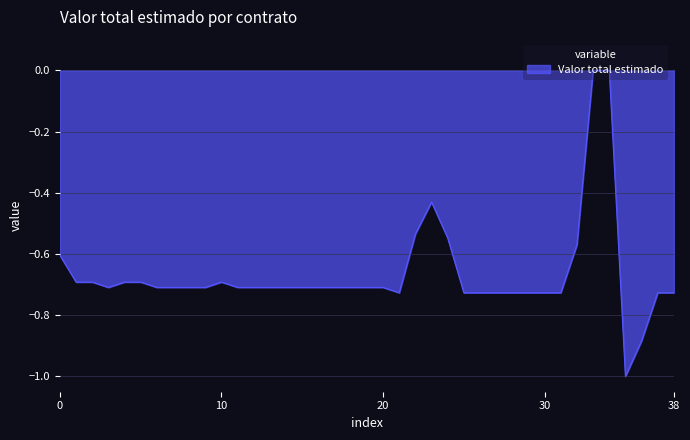

Count the values in the range 0 to 1.

2